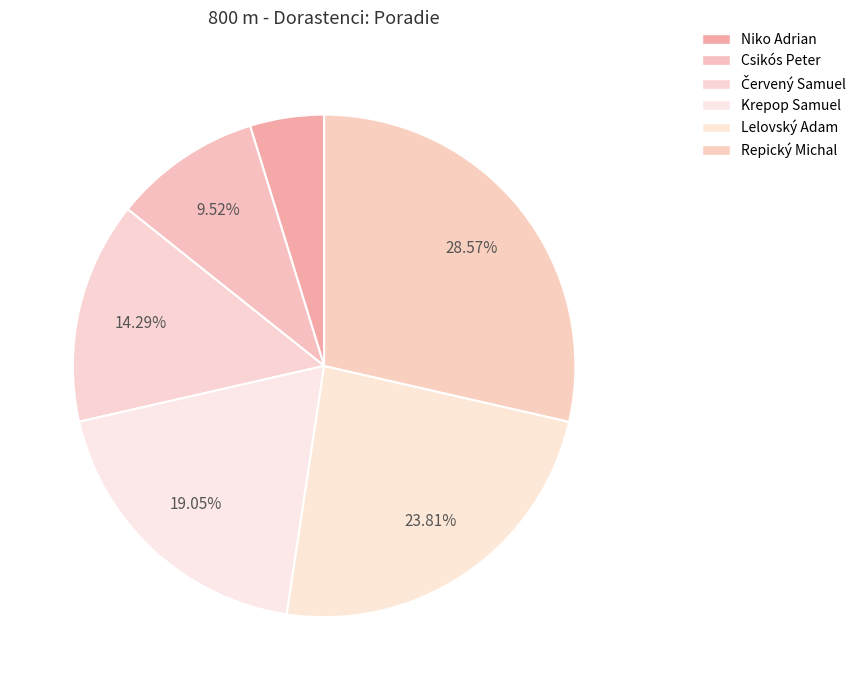

Is it true that Repický Michal is 38% of the pie?

False